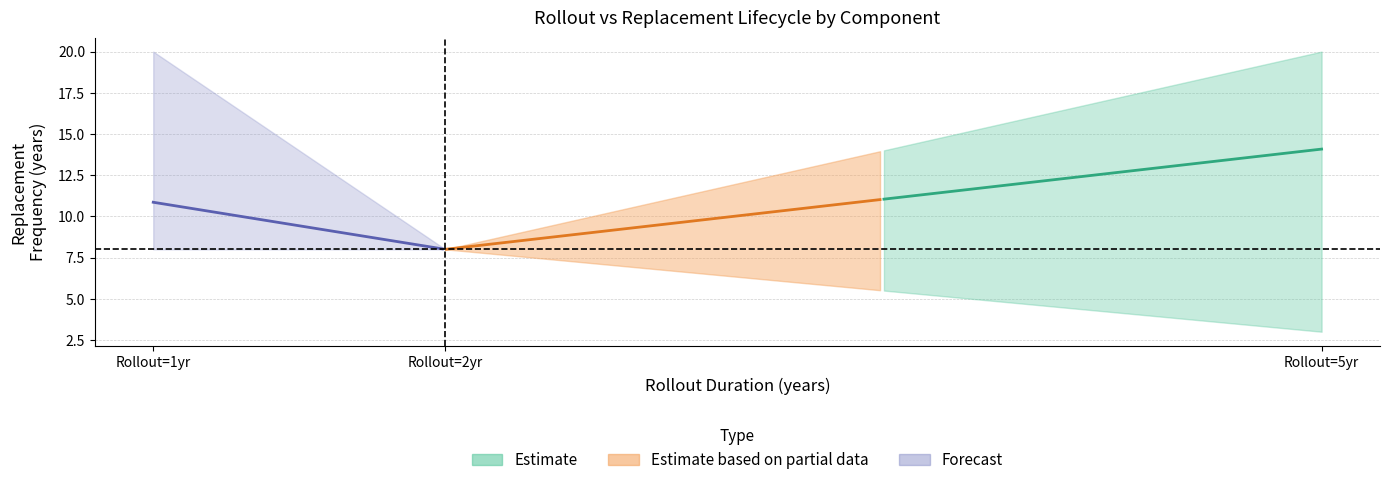

True or false: REPLACEMENT has more than 1 interior local peaks.

False